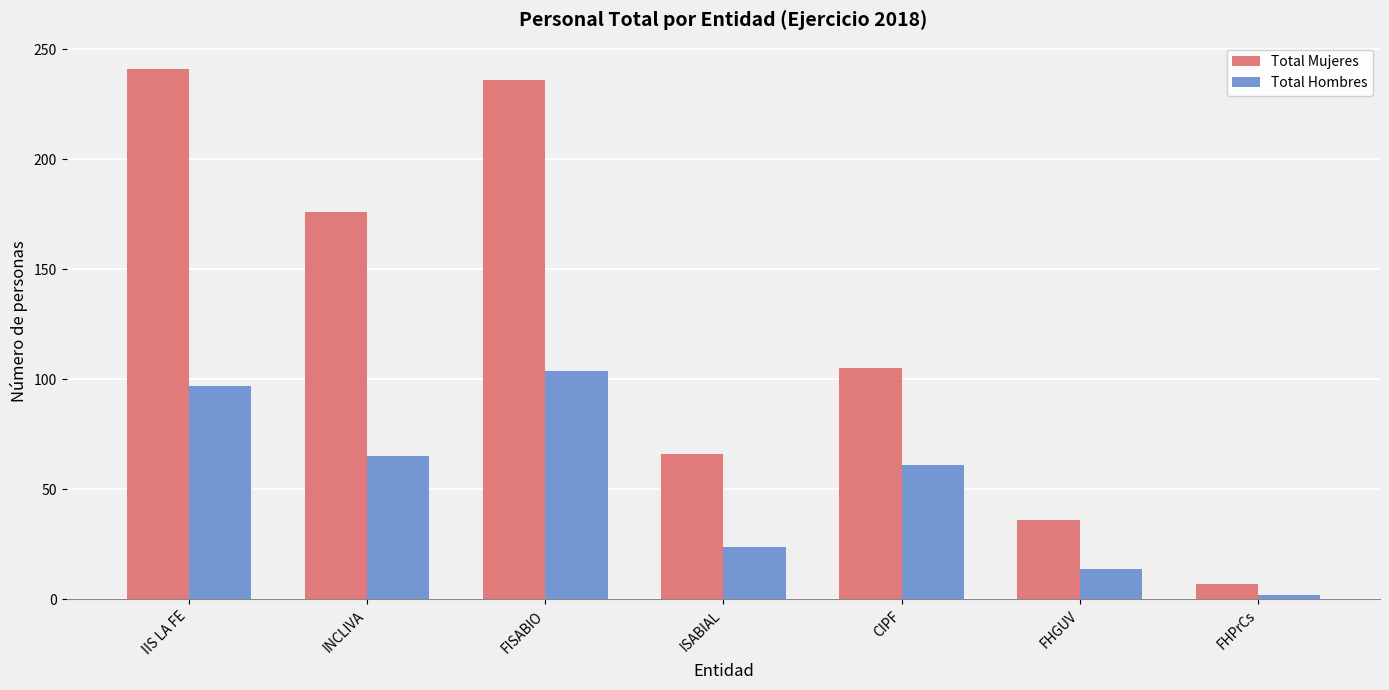

Which series has the largest range (max minus min)?

Total Mujeres